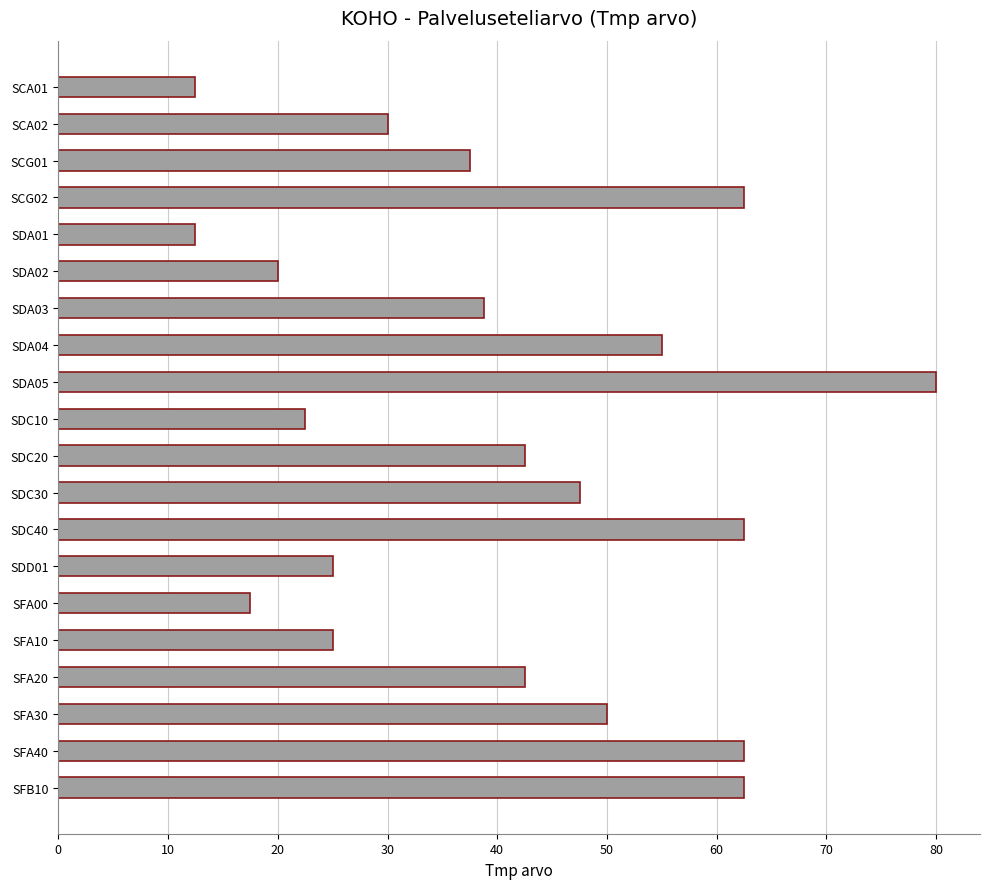

Reading top to bottom, transcribe all the data shown in this chart.

12.5	30.0	37.5	62.5	12.5	20.0	38.8	55.0	80.0	22.5	42.5	47.5	62.5	25.0	17.5	25.0	42.5	50.0	62.5	62.5